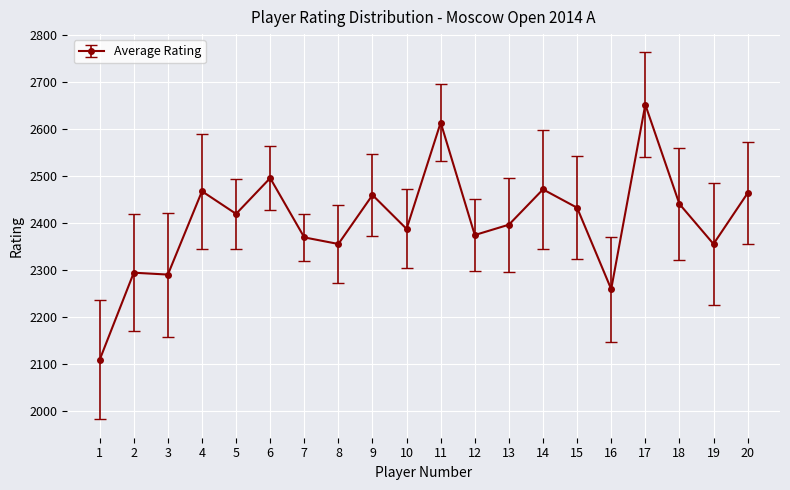

True or false: there are more than 1 points higher than both neighbors.

True